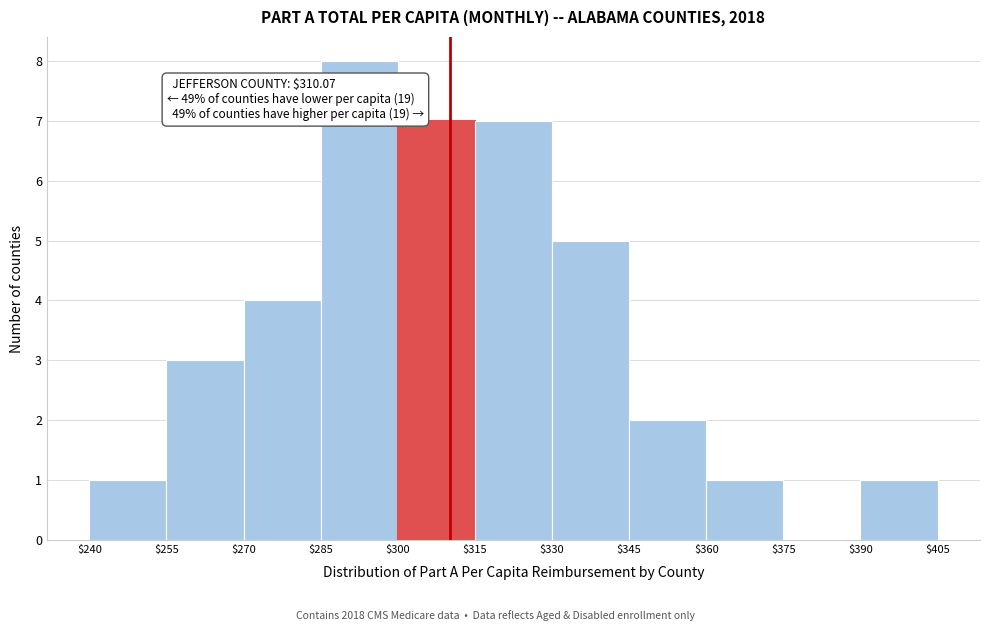

Which range on the x-axis has the tallest bar?

$285 to $300